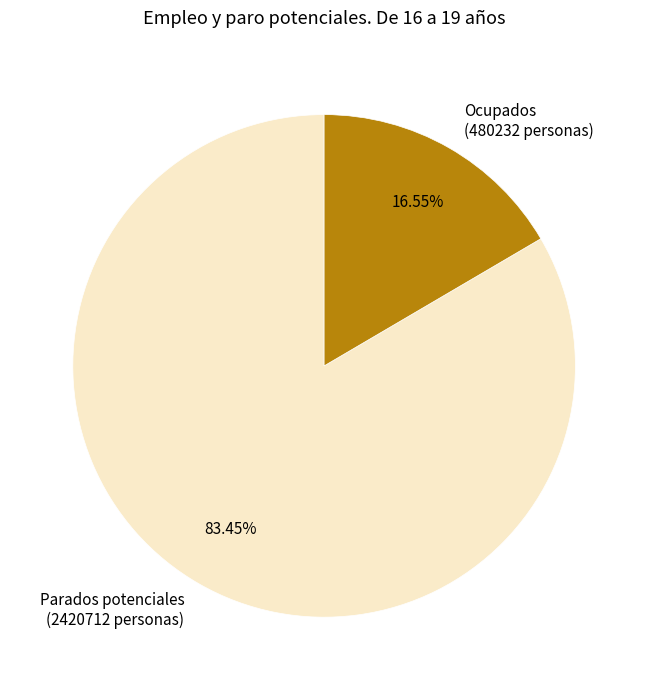

Does any single category account for the majority?

Yes